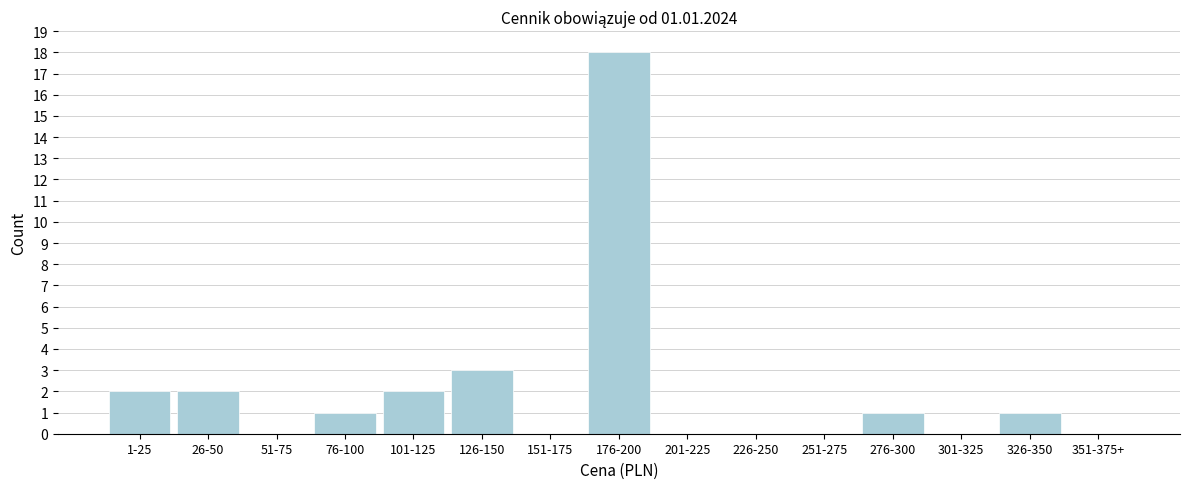

Reading right to left, list all the values displayed in this chart.

351-375+=0	326-350=1	301-325=0	276-300=1	251-275=0	226-250=0	201-225=0	176-200=18	151-175=0	126-150=3	101-125=2	76-100=1	51-75=0	26-50=2	1-25=2